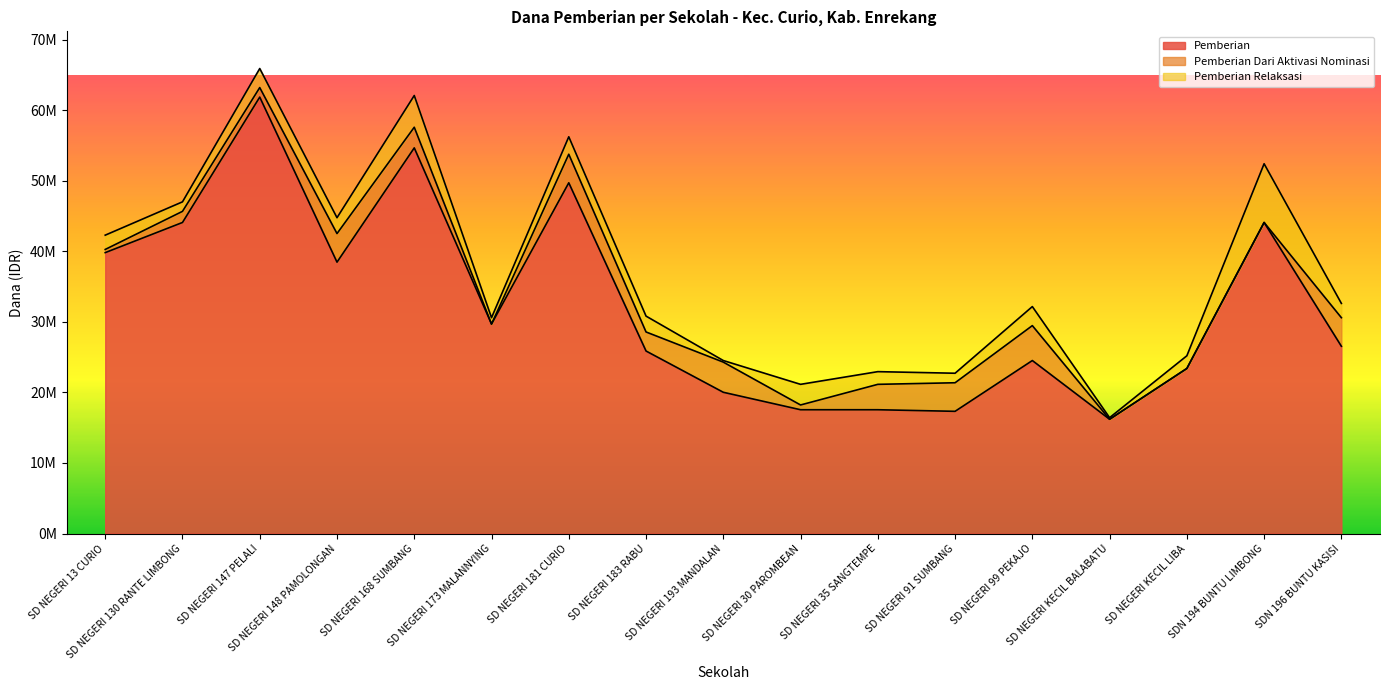

At which label does Pemberian reach its minimum?

SD NEGERI KECIL BALABATU